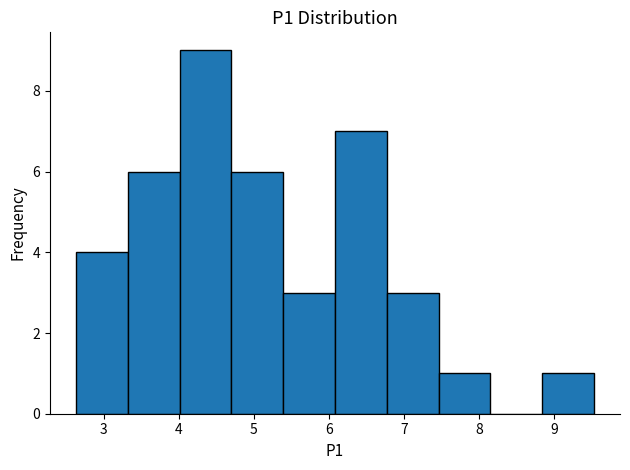

Reading left to right, transcribe this chart: for each bar, give the range it covers on the x-axis and its height. Neither the bar edges nor the heights are printed on the chart, so give them approximately, as read against the axes.

2.63 to 3.32: 4
3.32 to 4.01: 6
4.01 to 4.70: 9
4.70 to 5.39: 6
5.39 to 6.08: 3
6.08 to 6.77: 7
6.77 to 7.46: 3
7.46 to 8.15: 1
8.15 to 8.84: 0
8.84 to 9.53: 1